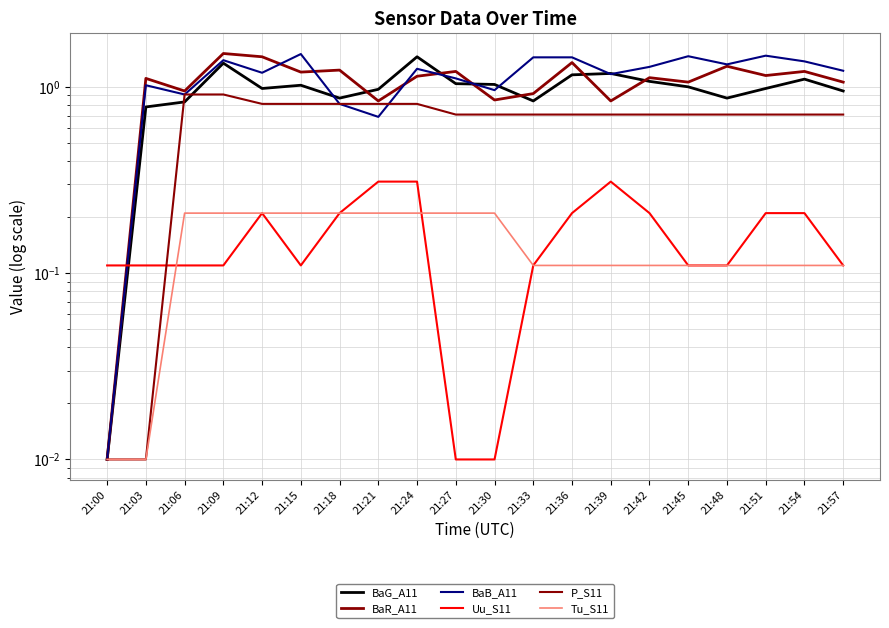

How many intersections are there between BaB_A11 and BaR_A11?

5